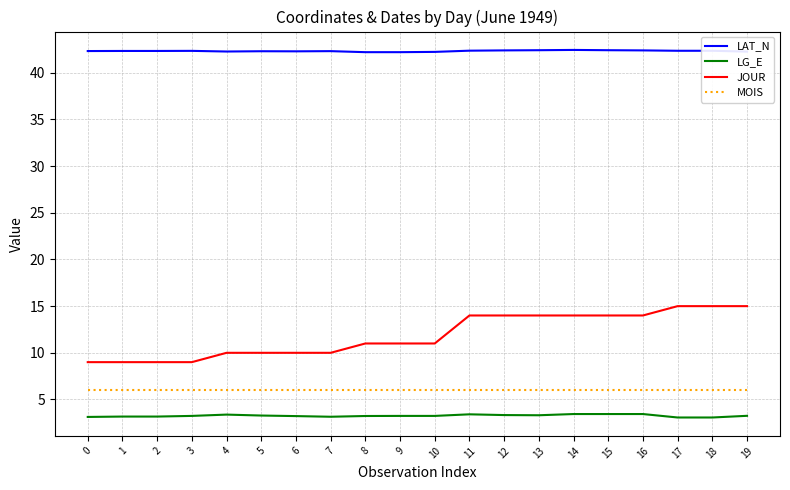

What is the minimum value shown in the chart?

3.1